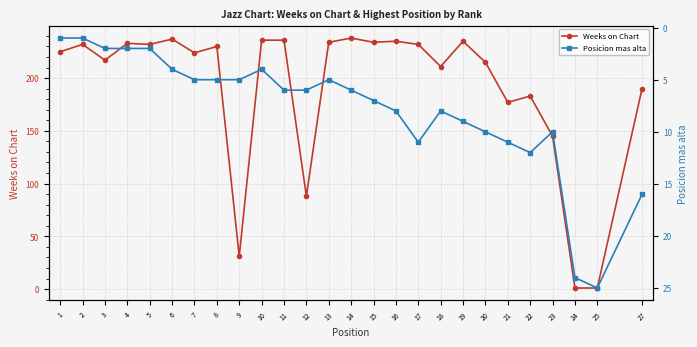

Reading right to left, transcribe all the data shown in this chart.

Weeks on Chart: 27=190	25=1	24=1	23=145	22=183	21=177	20=215	19=235	18=211	17=232	16=235	15=234	14=238	13=234	12=88	11=236	10=236	9=31	8=230	7=224	6=237	5=232	4=233	3=217	2=232	1=225
Posicion mas alta: 27=16	25=25	24=24	23=10	22=12	21=11	20=10	19=9	18=8	17=11	16=8	15=7	14=6	13=5	12=6	11=6	10=4	9=5	8=5	7=5	6=4	5=2	4=2	3=2	2=1	1=1